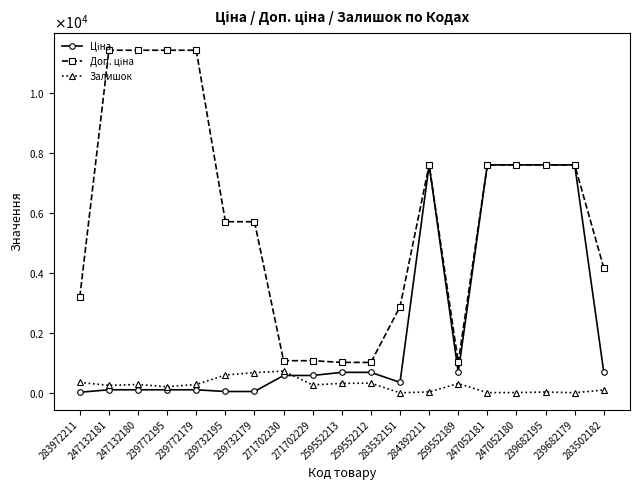

What is the value of the Ціна point at the 11th from the left?

693.7